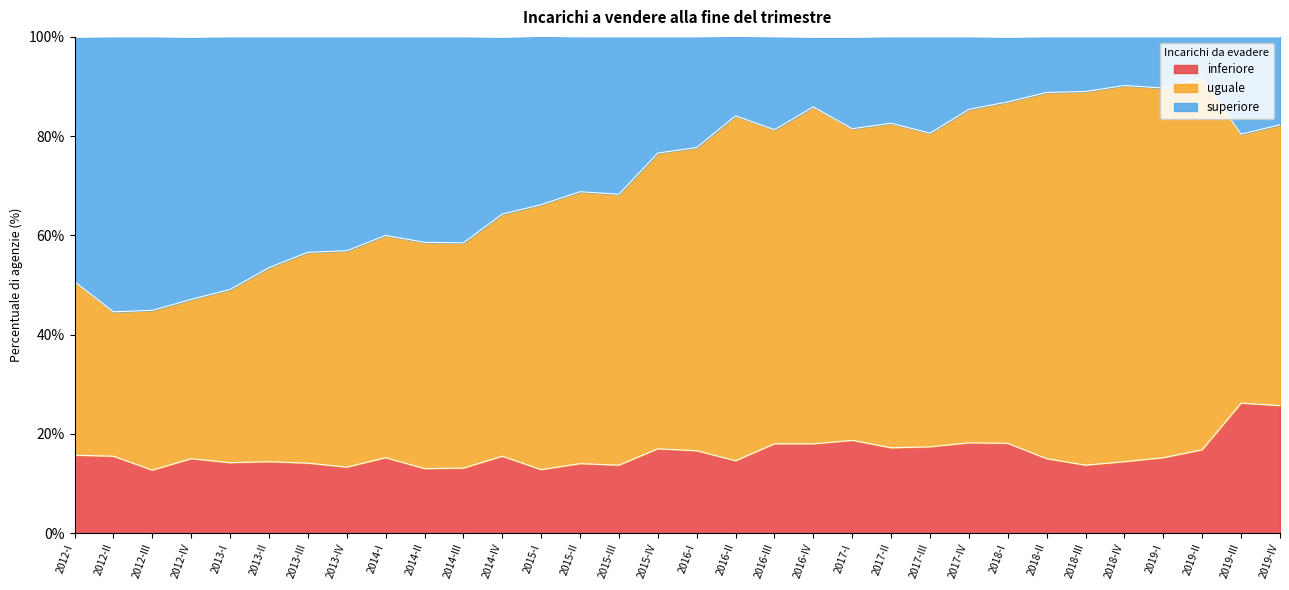

Is it true that inferiore equals 30.5 at 2016-IV?

False